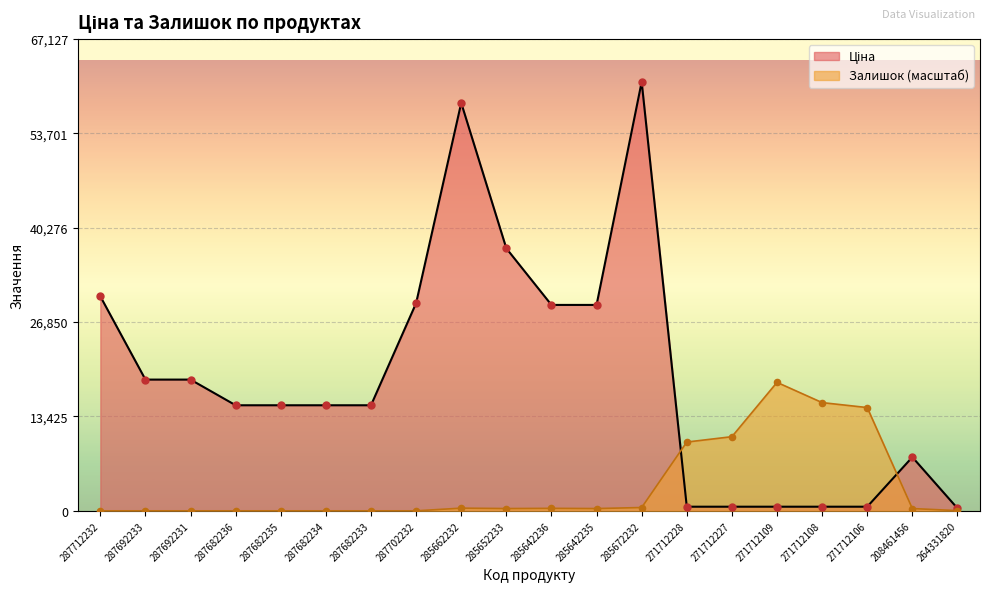

What are all the series names shown in the legend?

Ціна, Залишок